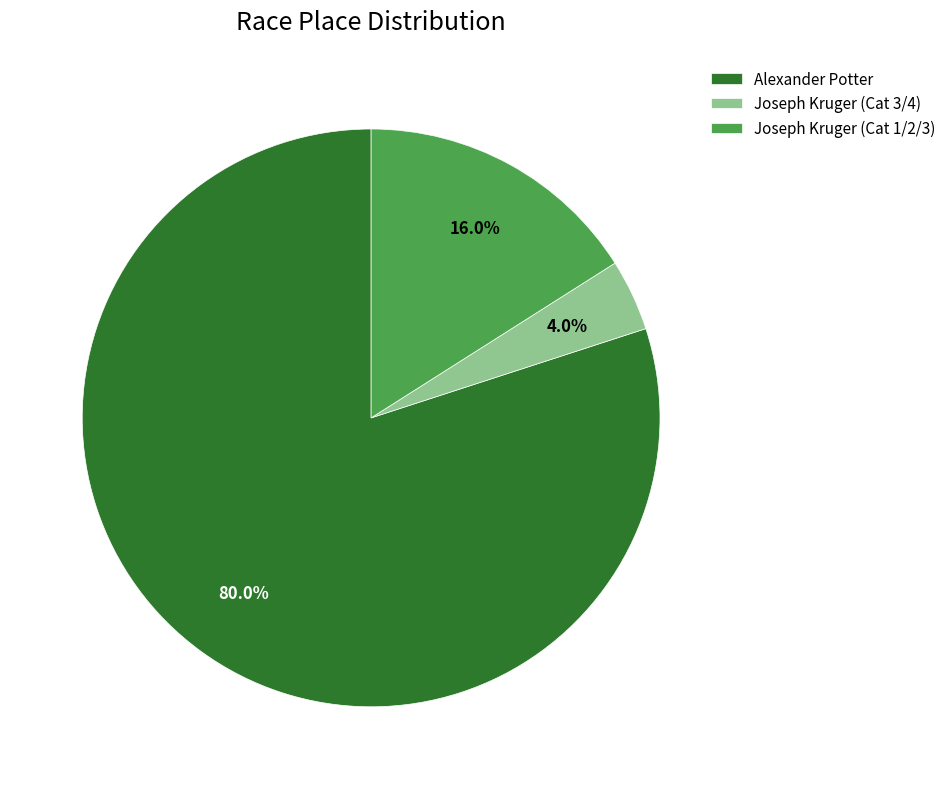

How many segments does this pie chart have?

3